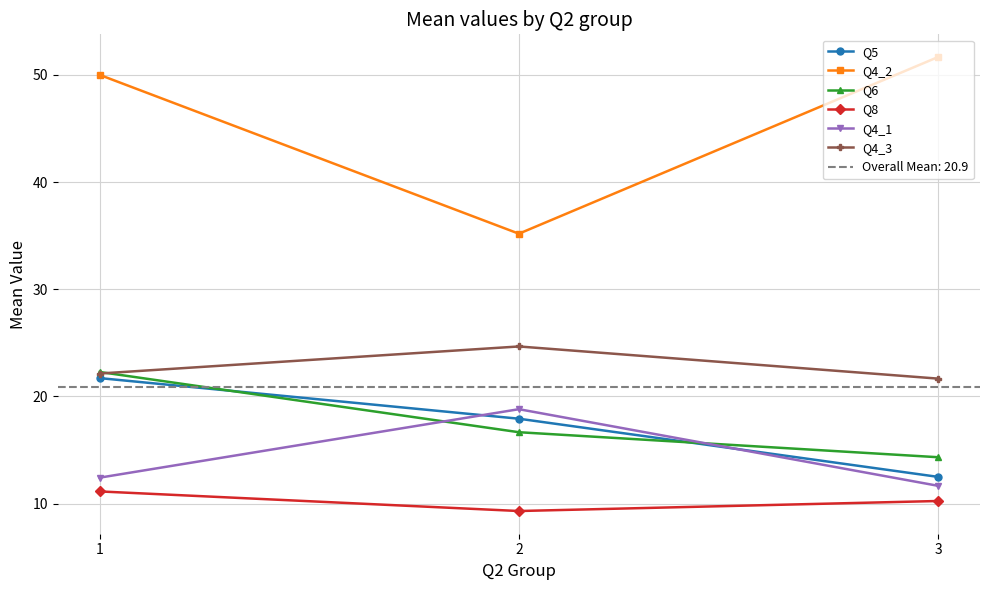

True or false: Q8 has a value of 12.8 at 2.

False